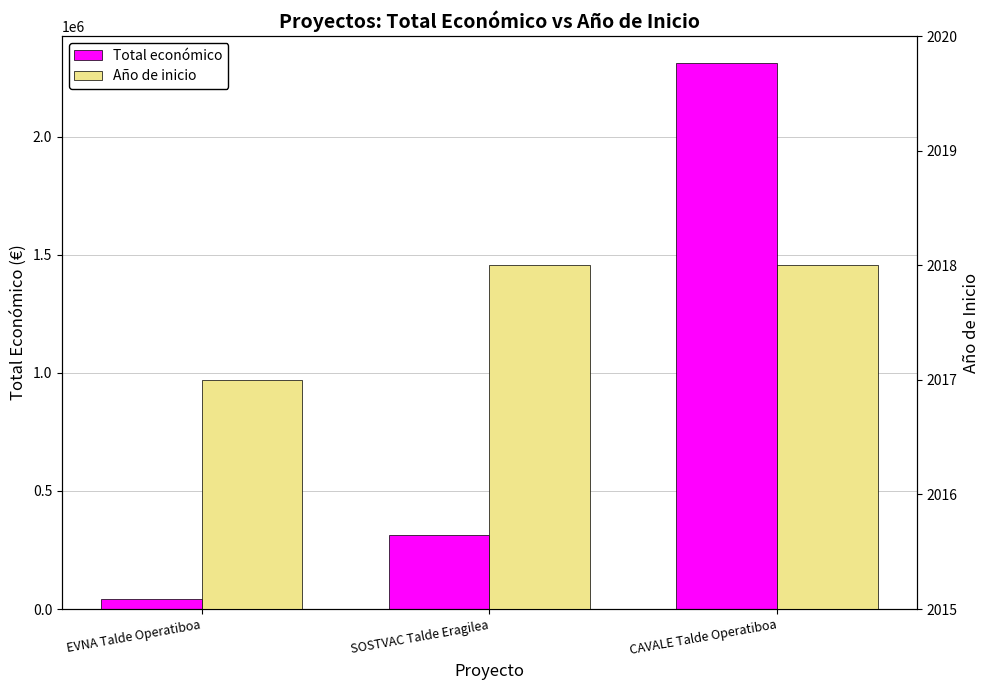

What is the average value of the Total económico series?

887884